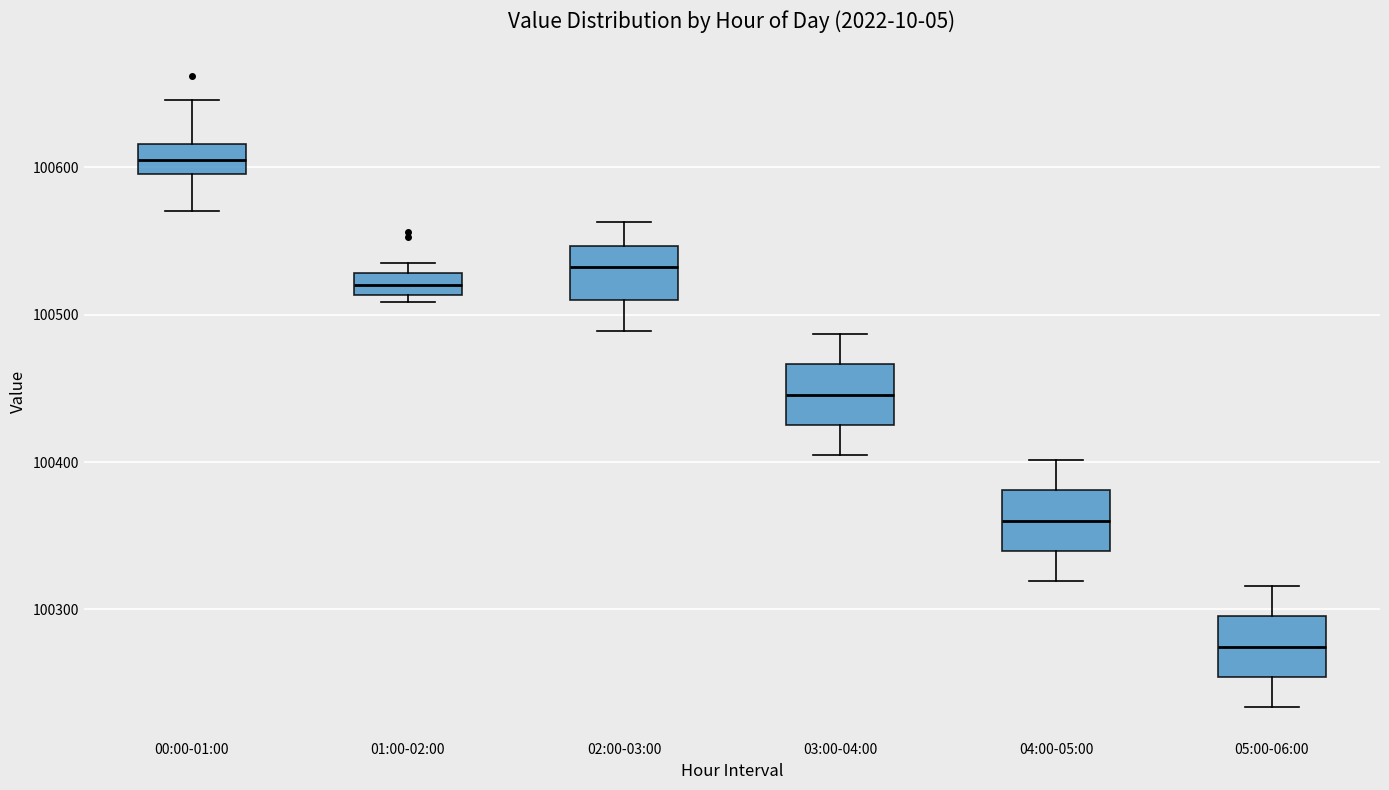

Reading left to right, transcribe this box plot: for each box, give where its median line is, the range the box spans, and where its two whiskers end, as read against the y-axis. The values are not printed on the chart, so give them approximately, as read against the axis.

00:00-01:00: median 100600 (inside the box), box 100600 to 100620, whiskers 100570 to 100650
01:00-02:00: median 100520, box 100510 to 100530, whiskers 100510 (just below the box's lower edge) to 100530 (just above the box's upper edge)
02:00-03:00: median 100530, box 100510 to 100550, whiskers 100490 to 100560
03:00-04:00: median 100450, box 100430 to 100470, whiskers 100400 to 100490
04:00-05:00: median 100360, box 100340 to 100380, whiskers 100320 to 100400
05:00-06:00: median 100270, box 100250 to 100300, whiskers 100230 to 100320